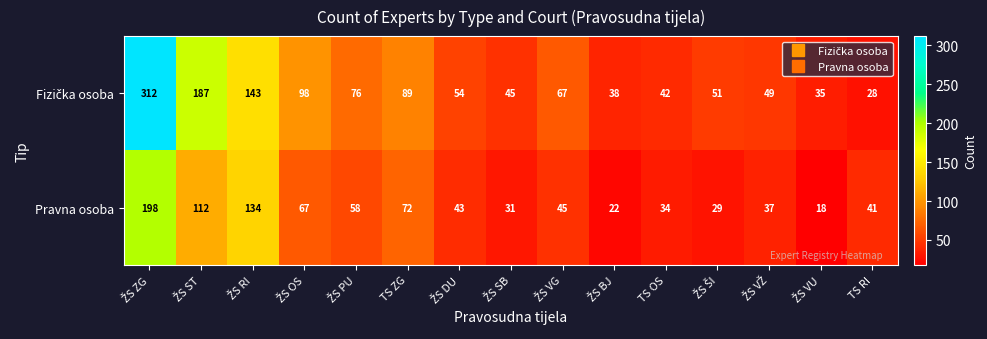

What is the minimum value shown in the chart?

18